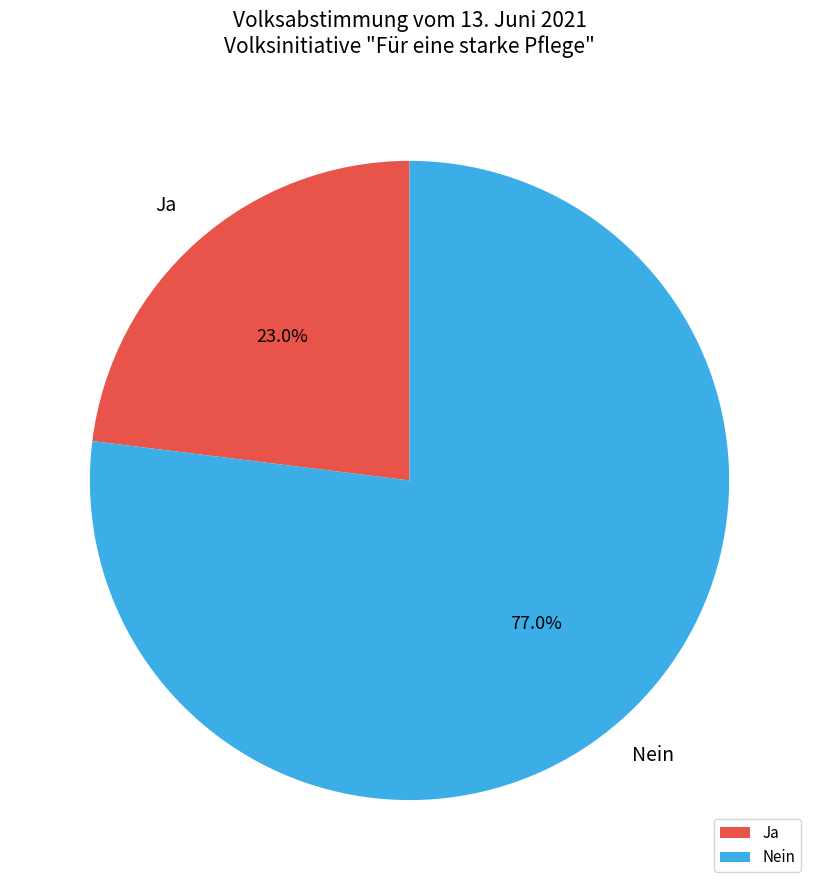

How much of the chart is everything except Ja?

77.0%